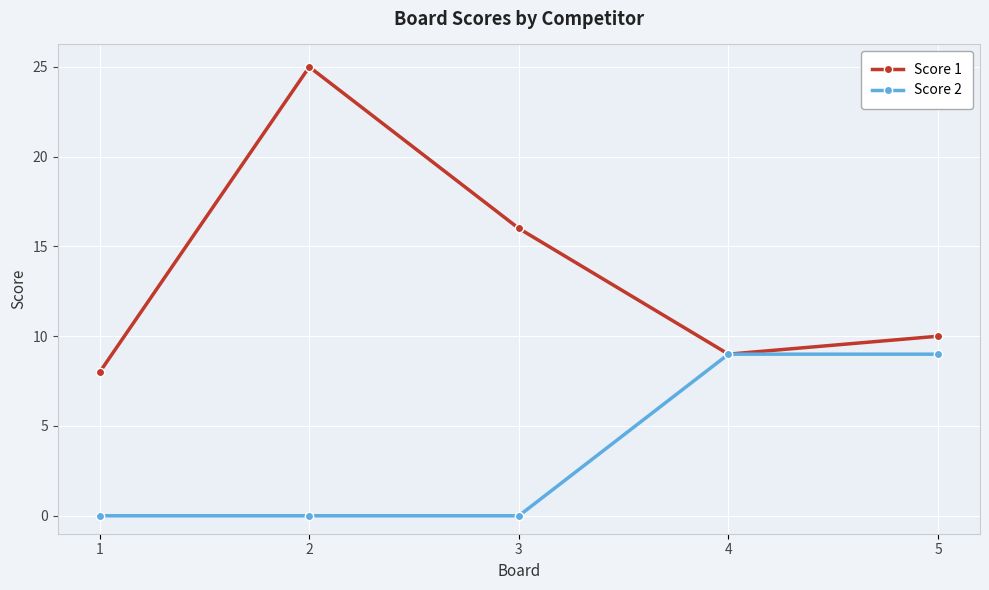

Is this an area chart (filled region under the line)?

No